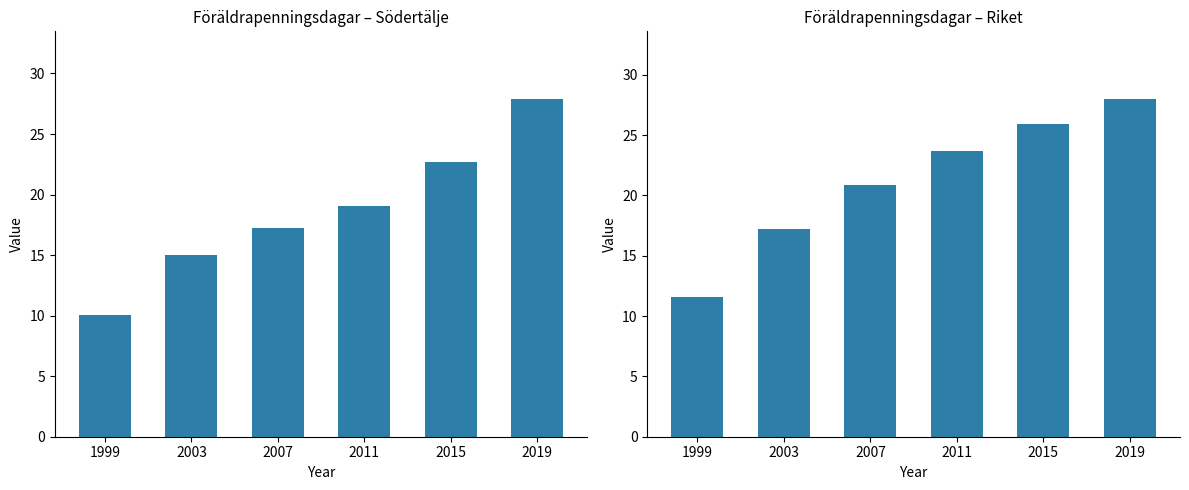

Reading left to right, list all the values displayed in this chart.

Södertälje: 1999=10.1	2003=15.0	2007=17.2	2011=19.0	2015=22.7	2019=27.9
Riket: 1999=11.6	2003=17.2	2007=20.8	2011=23.7	2015=25.9	2019=28.0